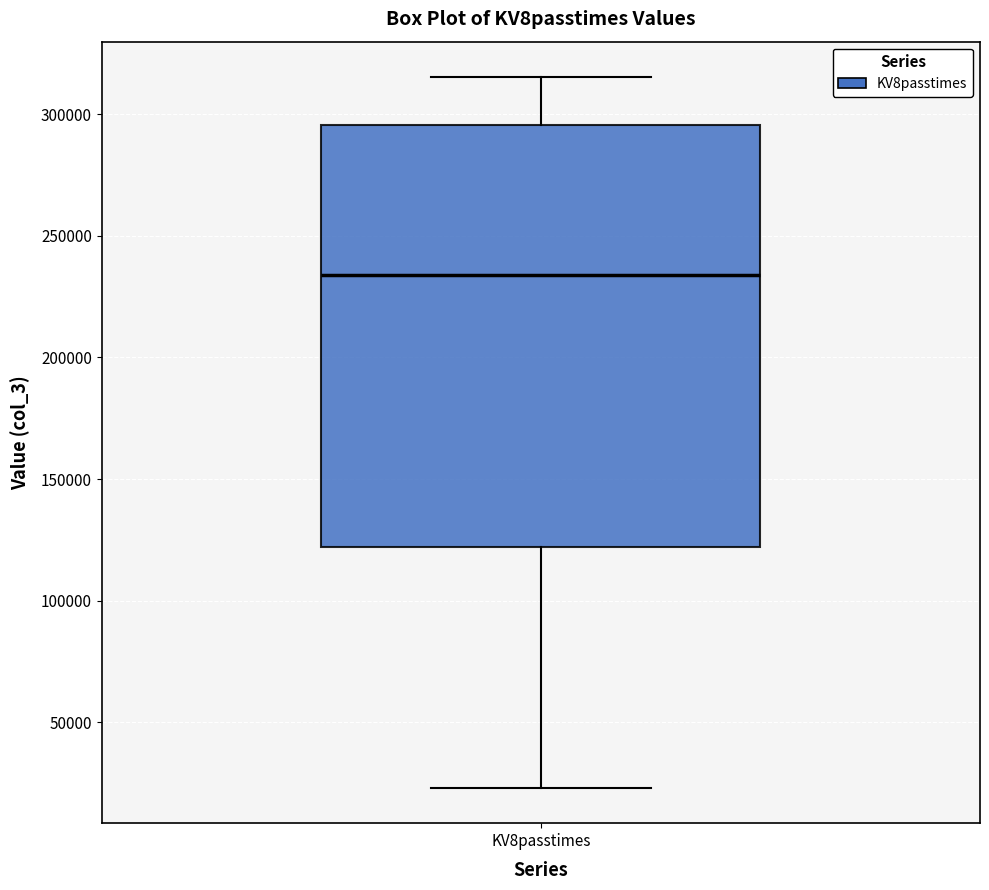

Transcribe this box plot: give where the median line is, the range the box spans, and where the two whiskers end, as read against the y-axis. The values are not printed on the chart, so give them approximately, as read against the axis.

median 235000, box 120000 to 295000, whiskers 25000 to 315000